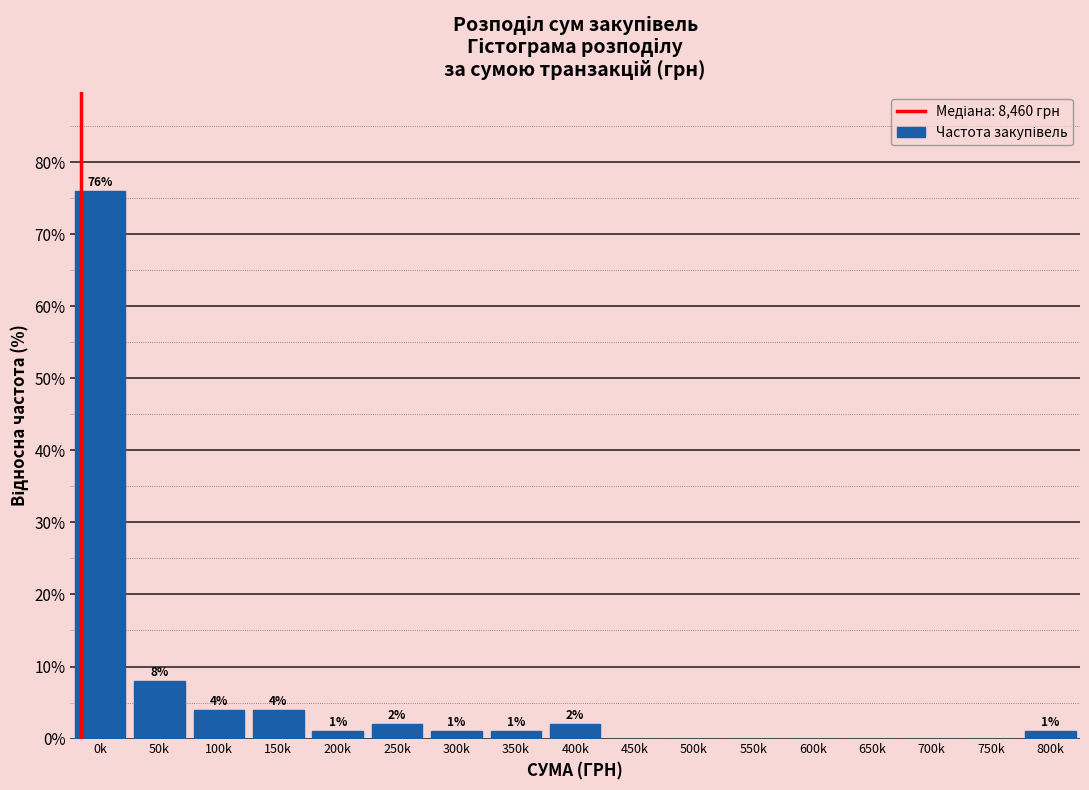

Reading left to right, extract all data points from this chart.

0k=76	50k=8	100k=4	150k=4	200k=1	250k=2	300k=1	350k=1	400k=2	450k=0	500k=0	550k=0	600k=0	650k=0	700k=0	750k=0	800k=1